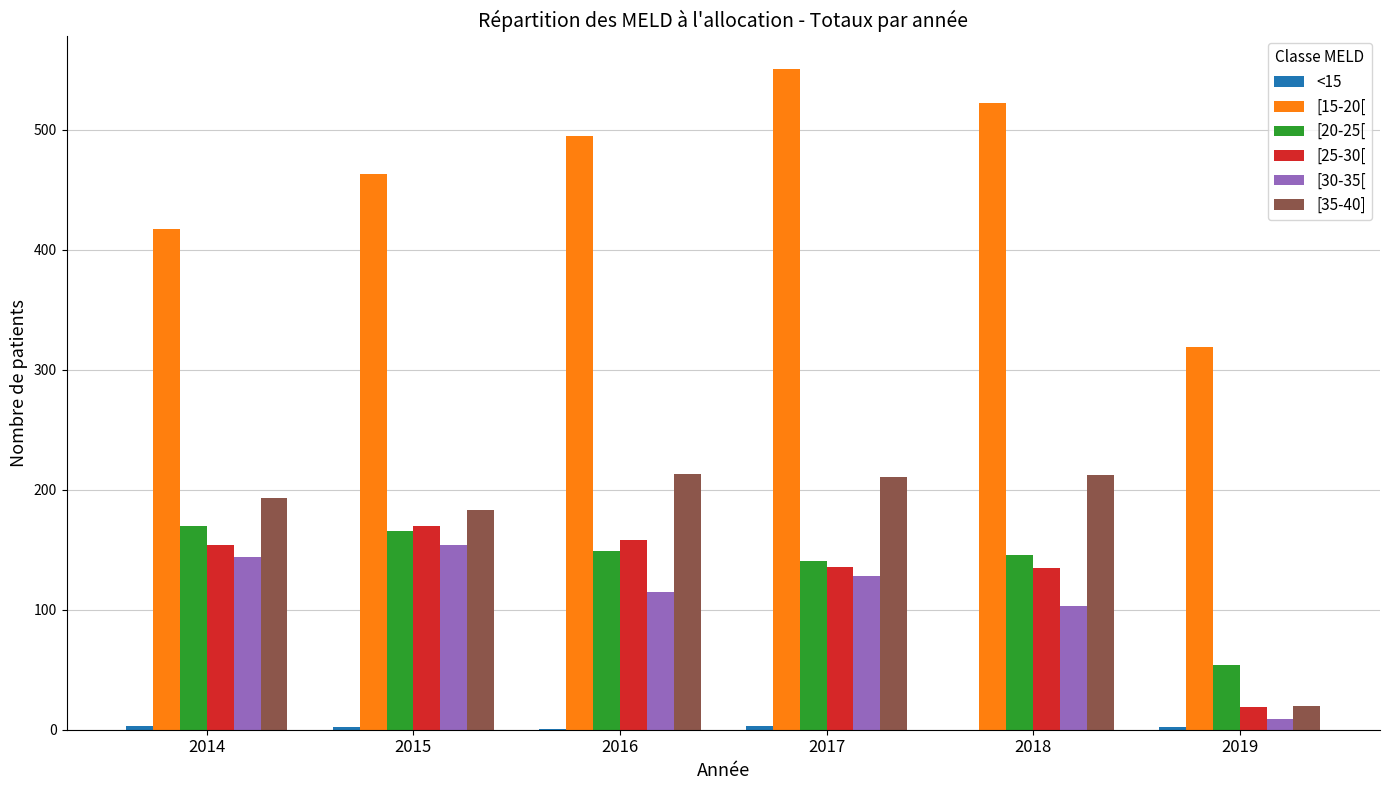

What is the maximum value for [30-35[?

154